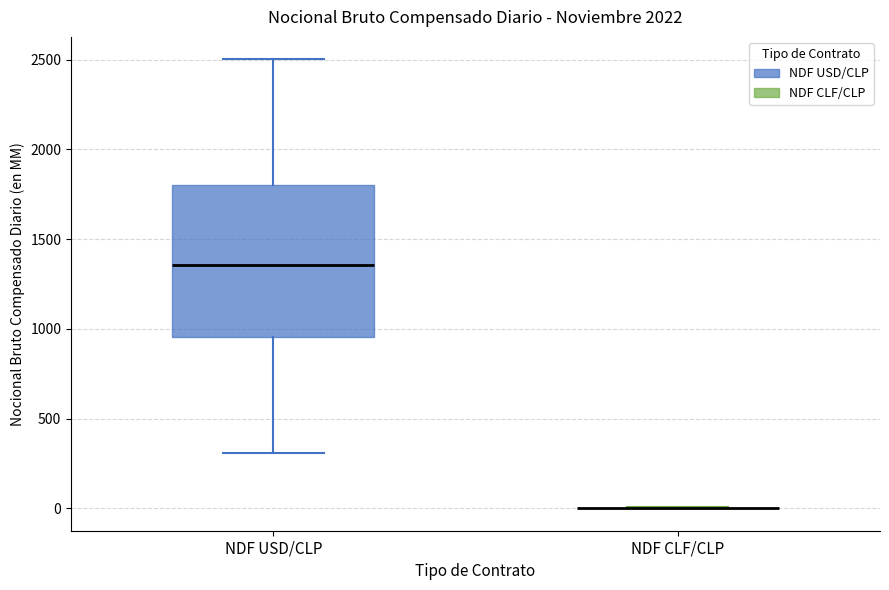

Where is the upper edge of the box for NDF USD/CLP on the y-axis? The values are not printed on the chart, so give them approximately, as read against the axis.

1800